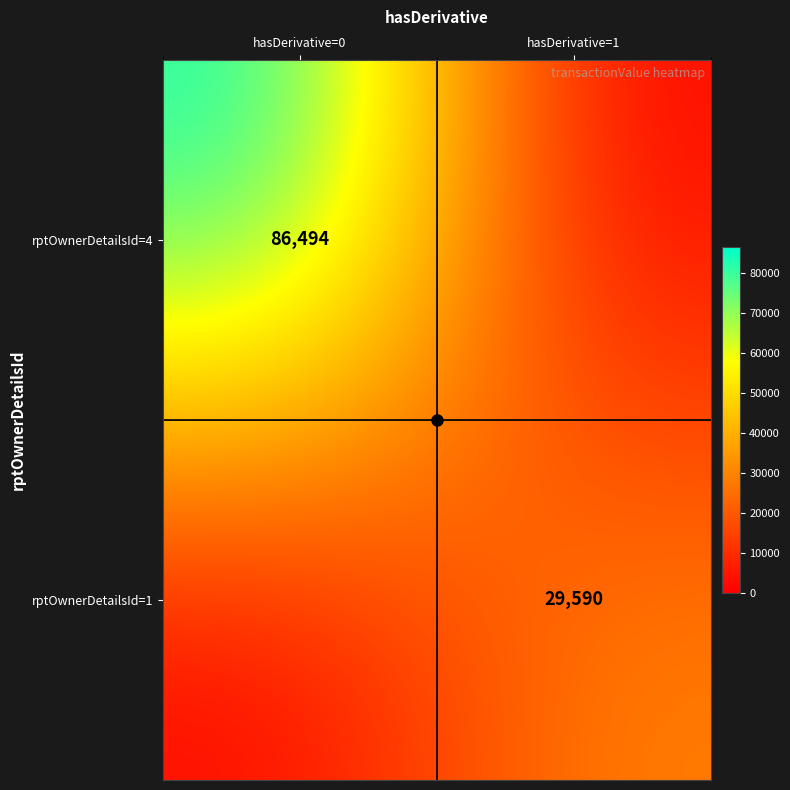

At which category is the sum across all series the highest?

hasDerivative=0